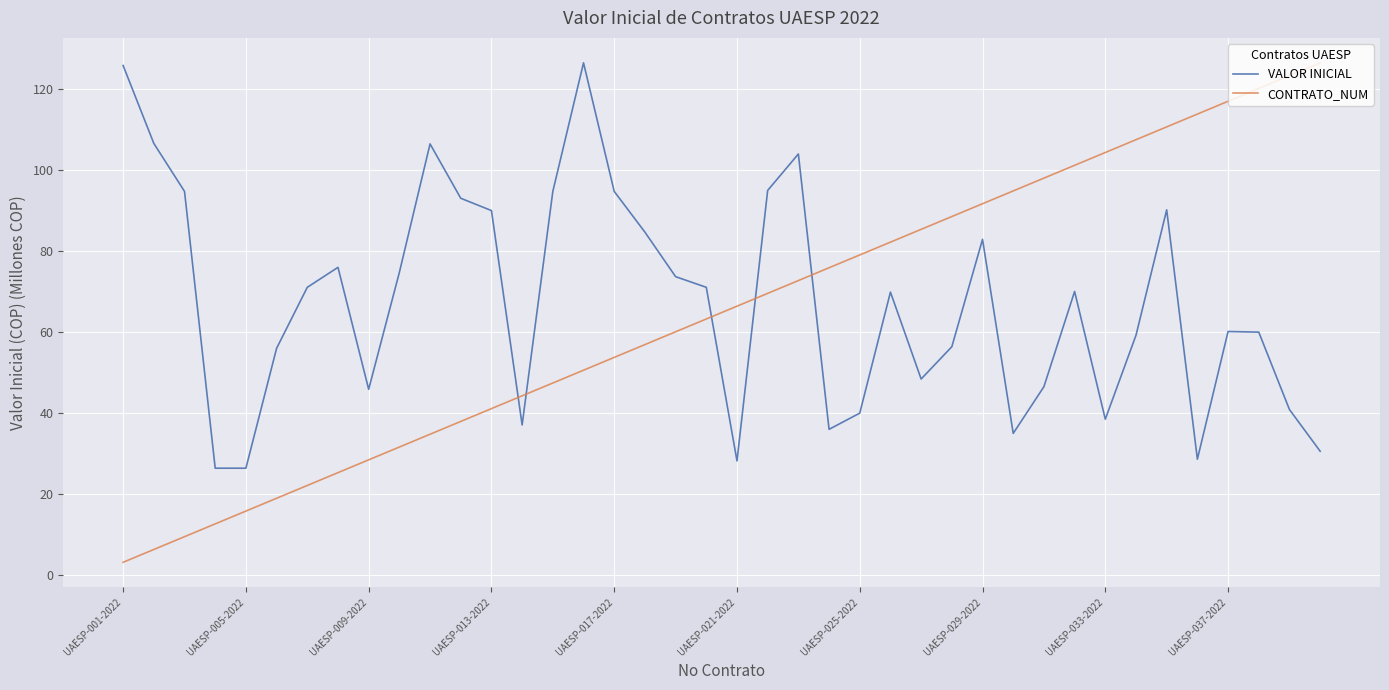

What is the minimum value shown in the chart?

3.2